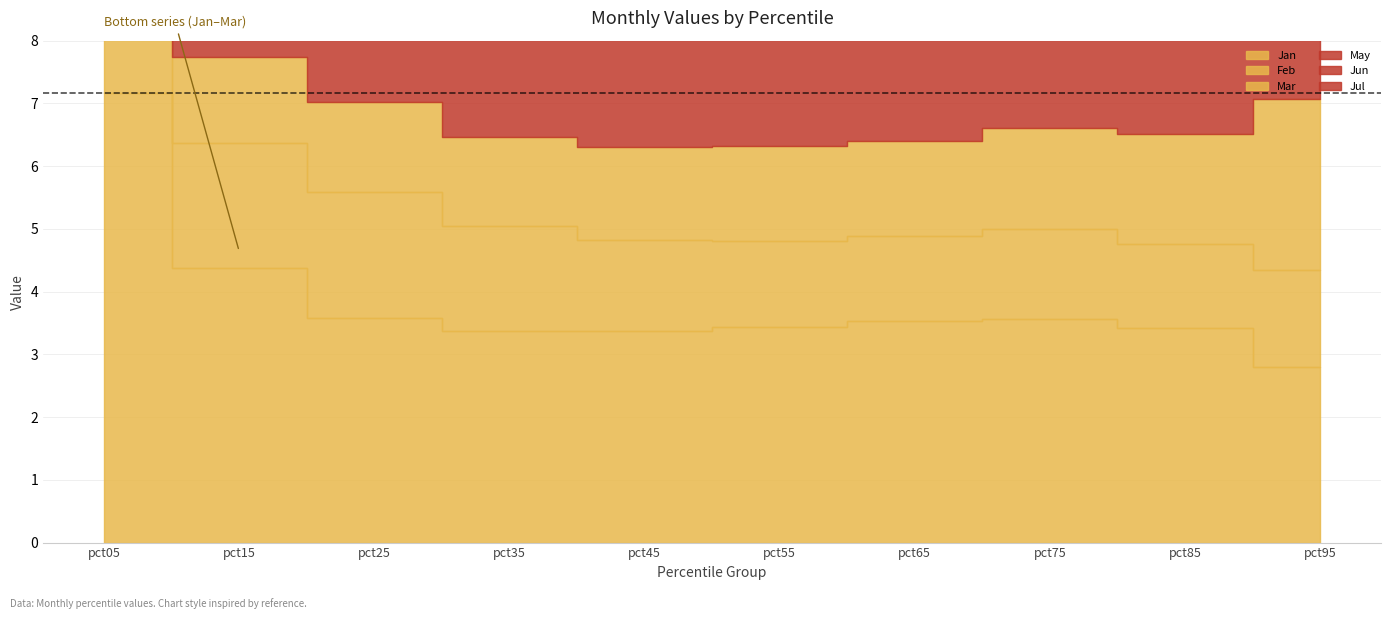

Where is May nearest to the value 1?

pct05